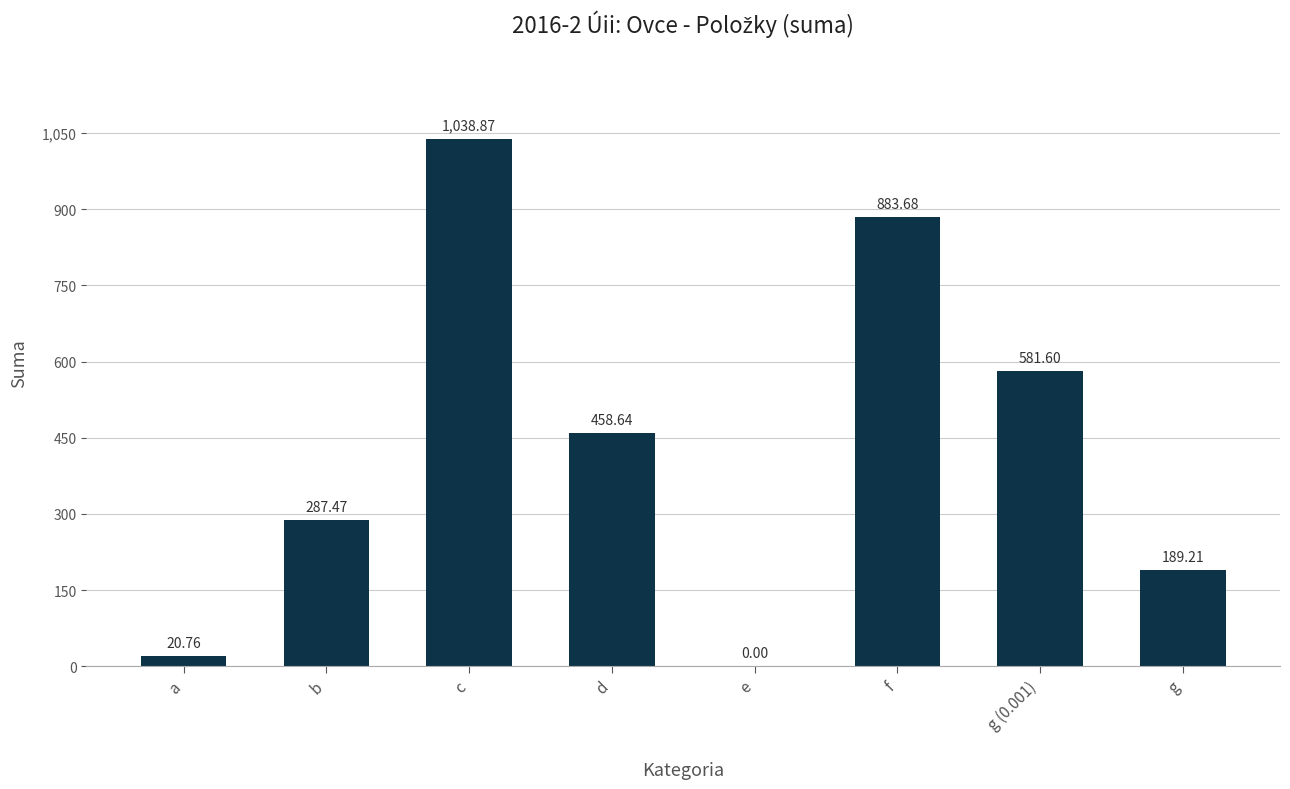

Approximately how many times larger is the value at f compared to c?

0.9